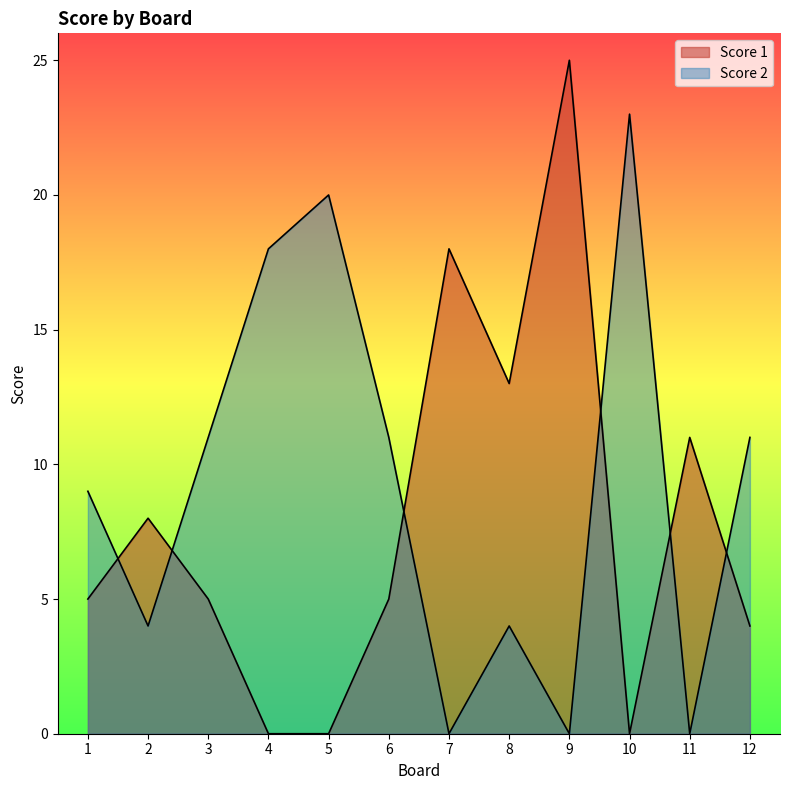

Reading right to left, list all the values displayed in this chart.

Score 1: 4	11	0	25	13	18	5	0	0	5	8	5
Score 2: 11	0	23	0	4	0	11	20	18	11	4	9